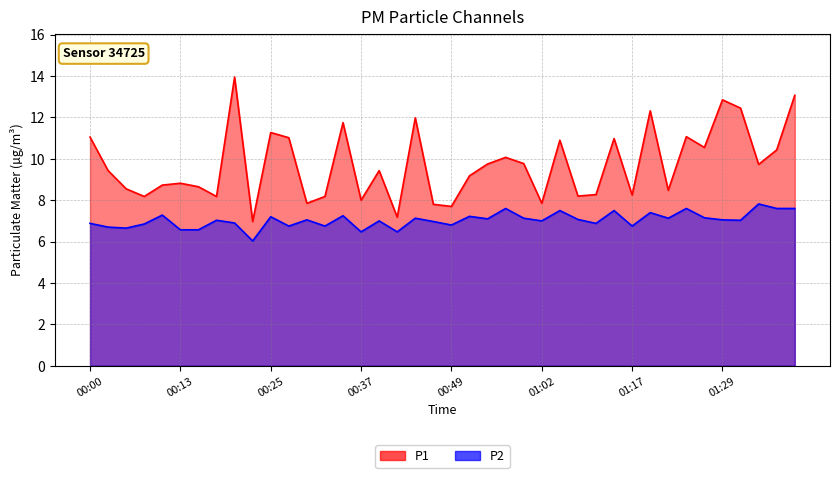

What is the difference between the highest and lowest values at 00:40?

2.4